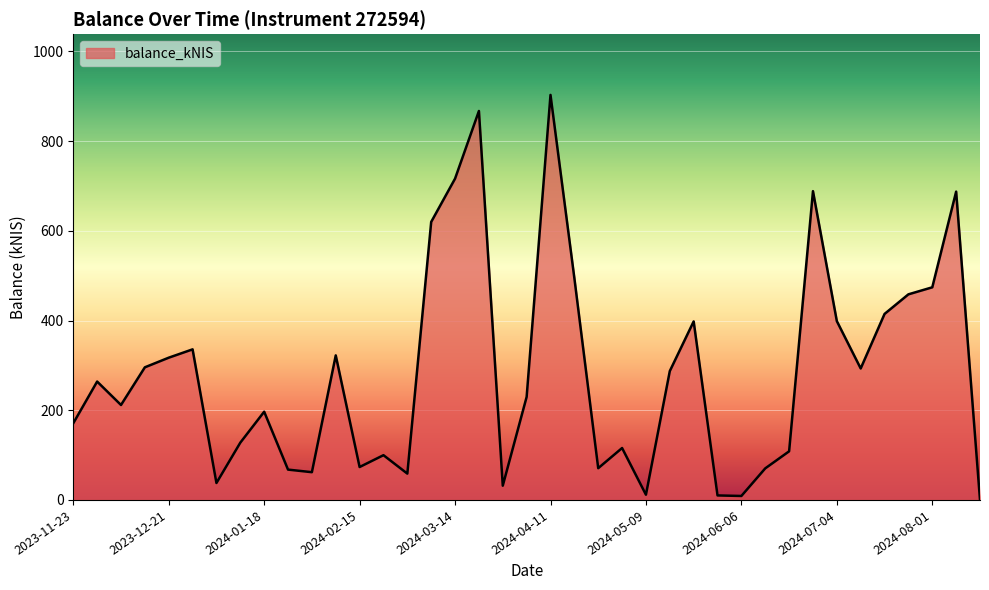

What is the average value?

282.0